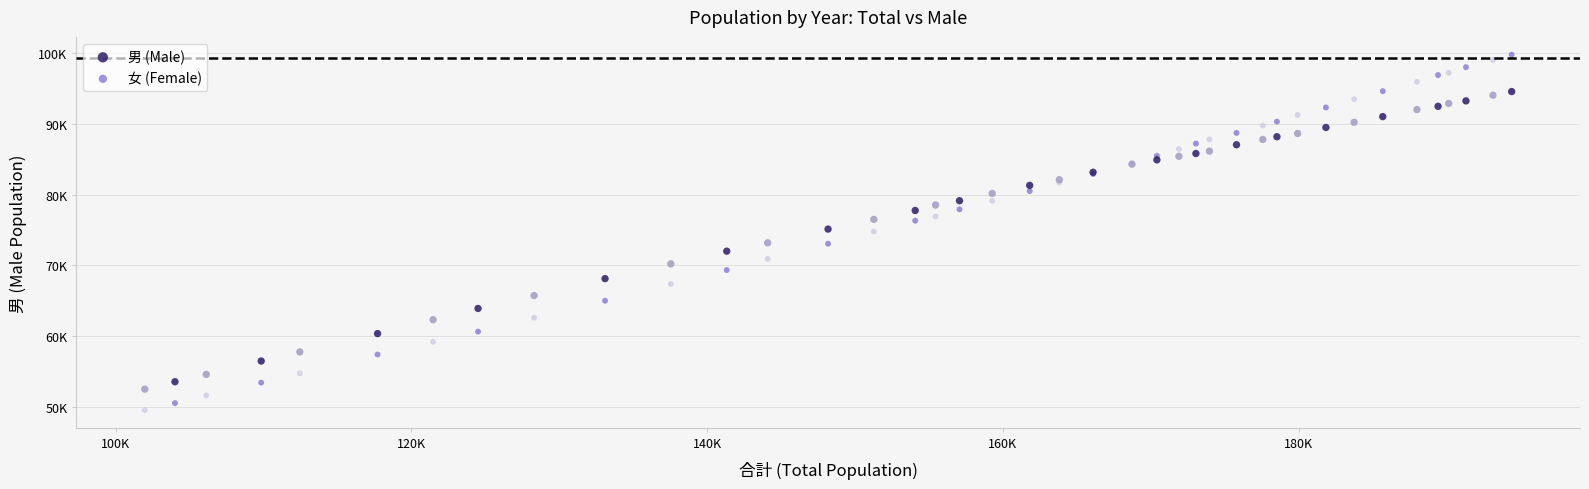

What are all the series names shown in the legend?

男 (Male), 女 (Female)